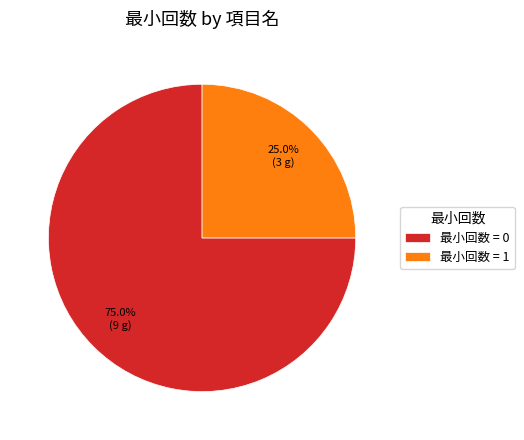

Rank the categories by value from highest to lowest.

最小回数 = 0, 最小回数 = 1